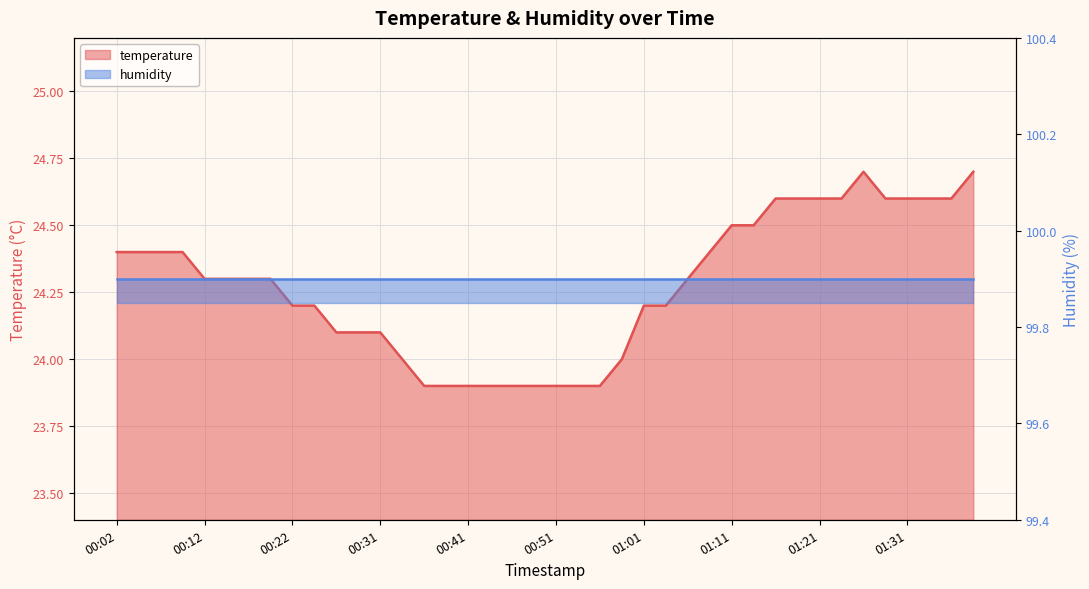

Approximately how many times larger is the value at 00:29 compared to 00:36?

1.0